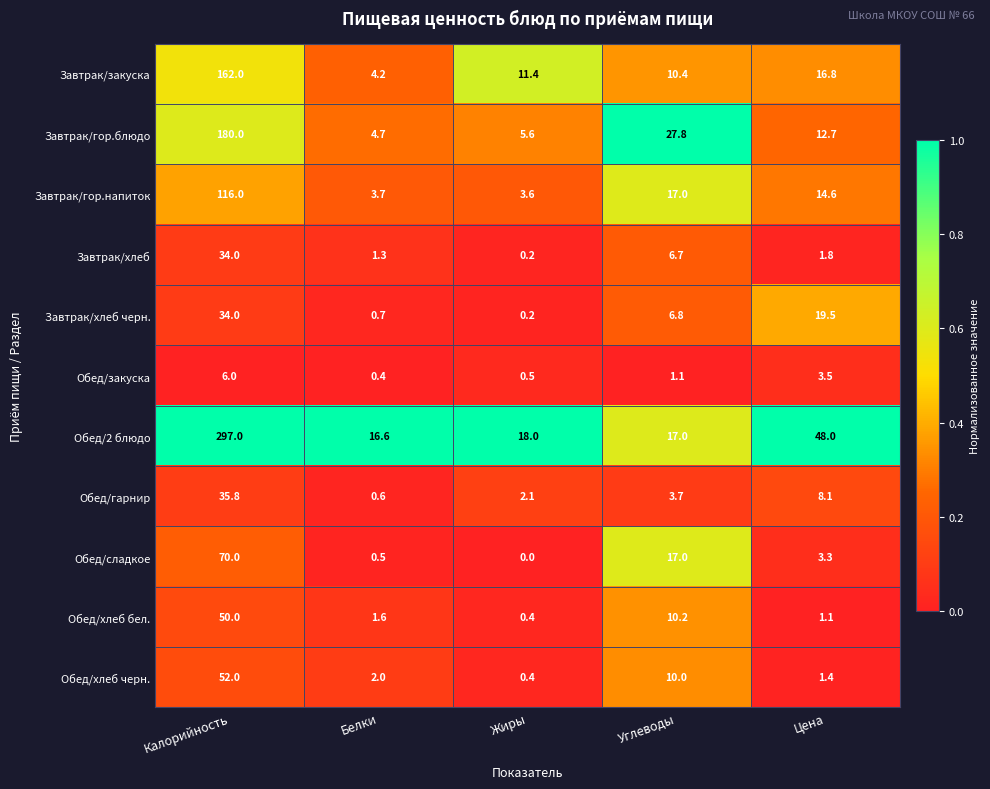

What is the maximum value shown in the chart?

297.0